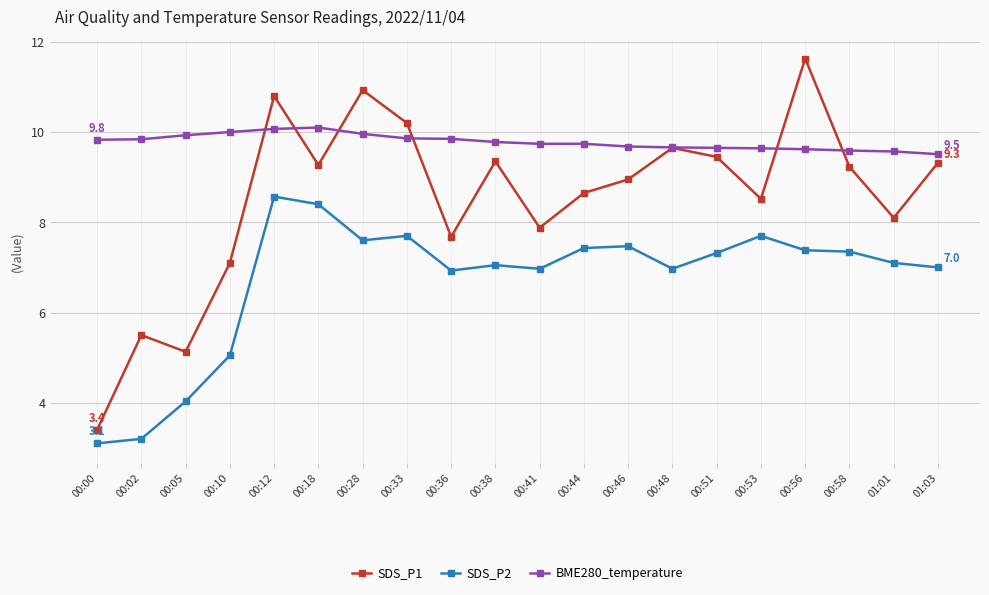

List the series in order of their overall mean, lowest first.

SDS_P2, SDS_P1, BME280_temperature